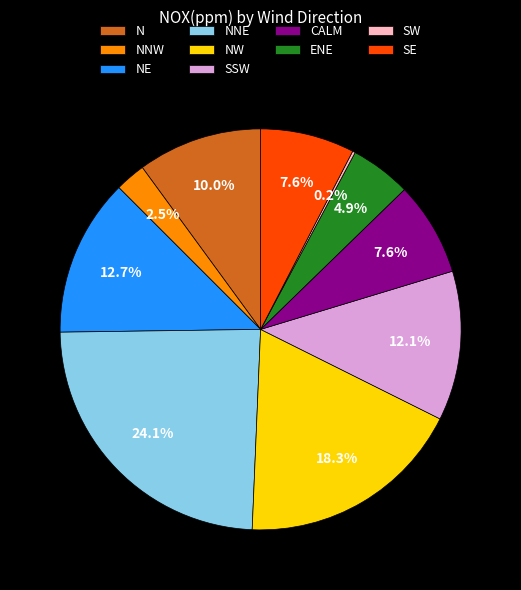

Combined, do N and ENE account for over 50%?

No